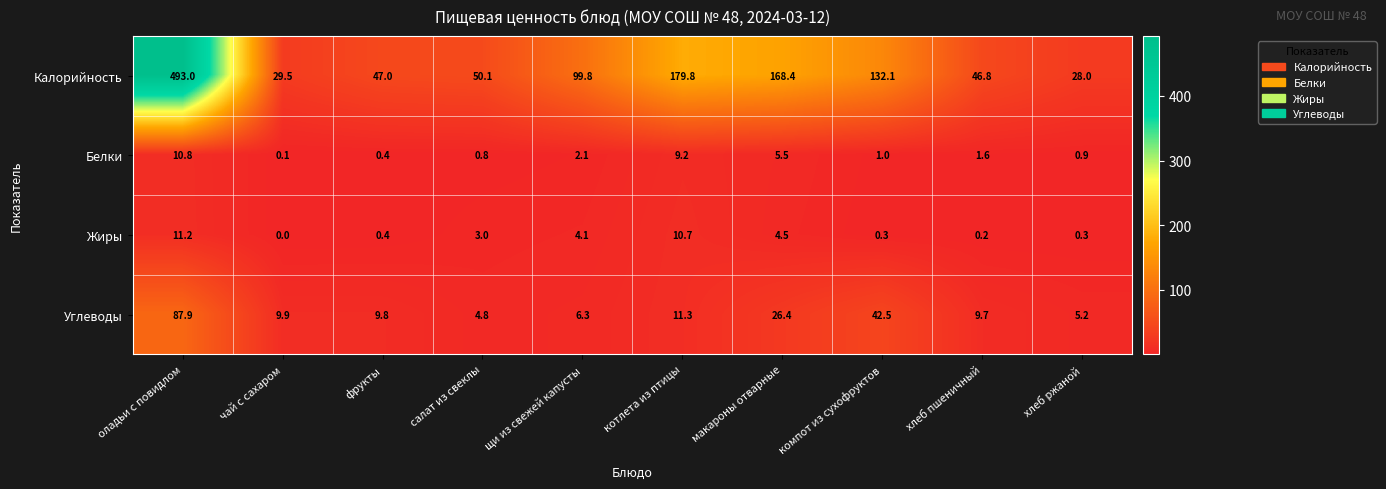

What is the sum of all Калорийность values?

1274.5